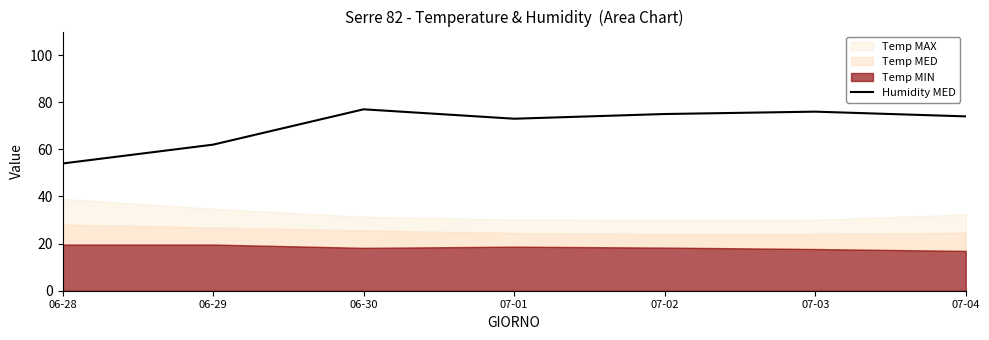

The Humidity MED series shows 29 at 06-29. True or false?

False